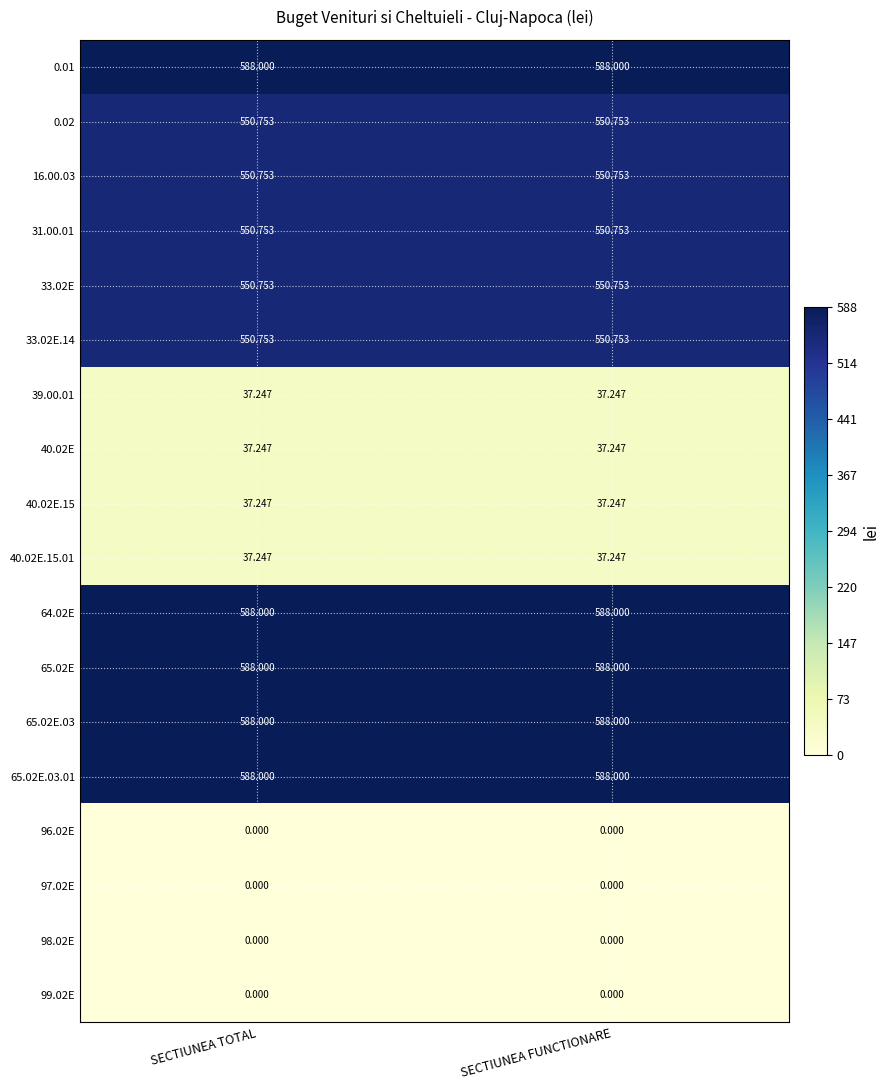

What is the total value across all series at SECTIUNEA TOTAL?

5842.8